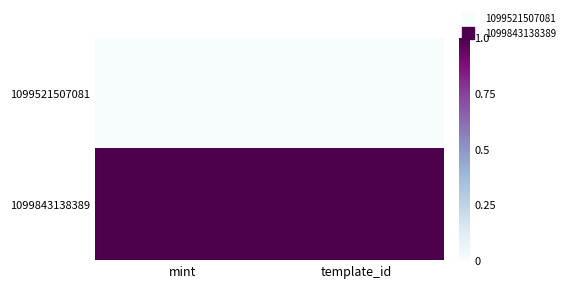

What is the spread (max minus min) of values at mint?

1